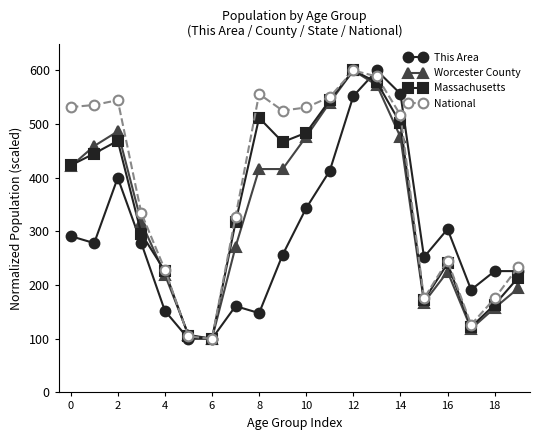

At how many categories does at least one series exceed 382?

10